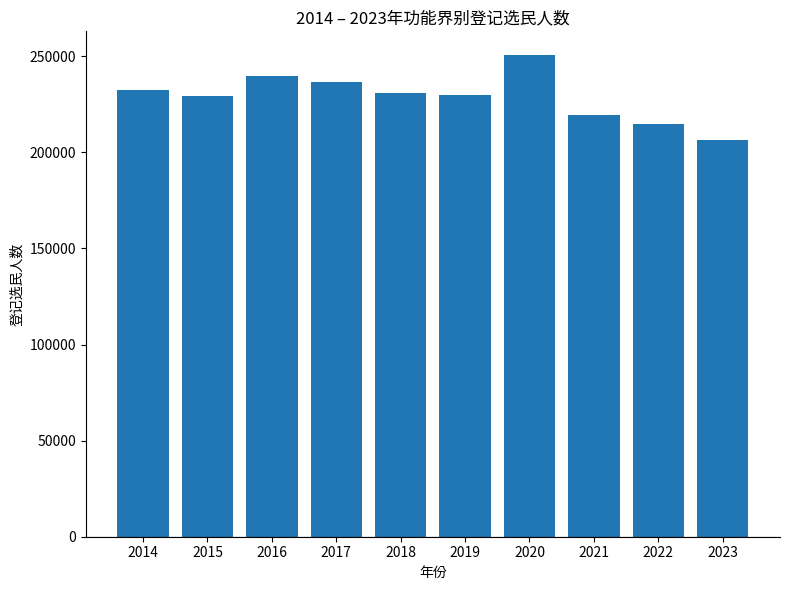

What is the average value?

229041